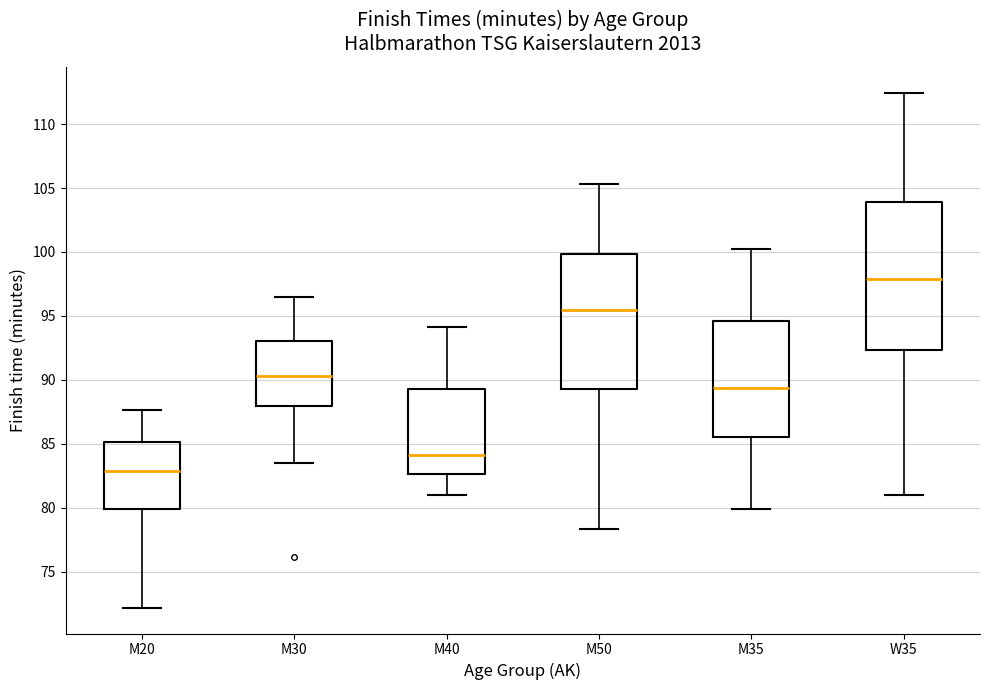

Reading left to right, transcribe this box plot: for each box, give where its median line is, the range the box spans, and where its two whiskers end, as read against the y-axis. The values are not printed on the chart, so give them approximately, as read against the axis.

M20: median 83.0, box 80.0 to 85.0, whiskers 72.0 to 87.5
M30: median 90.5, box 88.0 to 93.0, whiskers 83.5 to 96.5
M40: median 84.0, box 82.5 to 89.5, whiskers 81.0 to 94.0
M50: median 95.5, box 89.5 to 100.0, whiskers 78.5 to 105.5
M35: median 89.5, box 85.5 to 94.5, whiskers 80.0 to 100.0
W35: median 98.0, box 92.5 to 104.0, whiskers 81.0 to 112.5